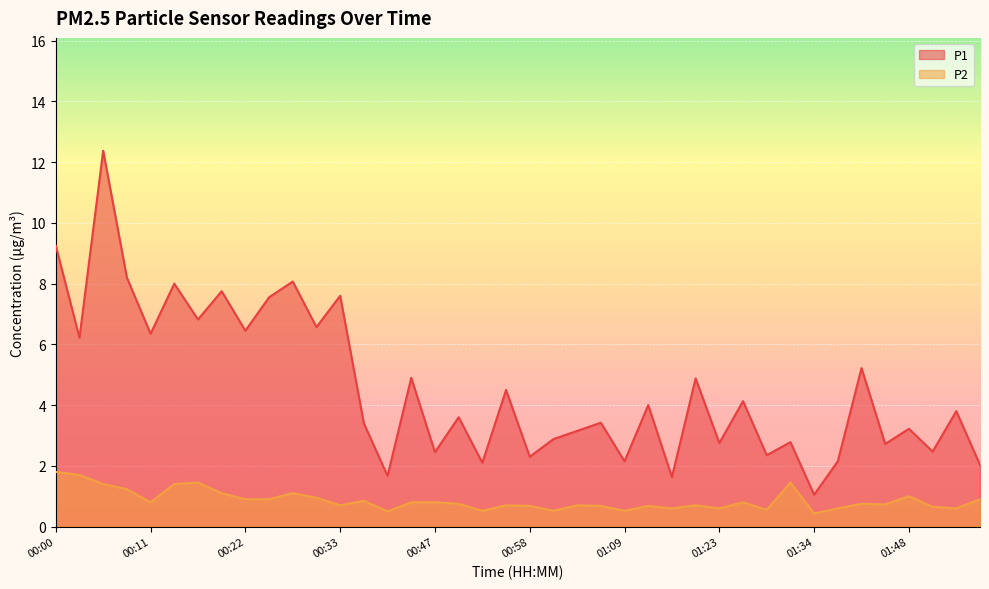

Reading left to right, extract all data points from this chart.

P1: 00:00=9.2	00:03=6.2	00:06=12.4	00:09=8.2	00:11=6.3	00:14=8.0	00:17=6.8	00:20=7.8	00:22=6.5	00:25=7.5	00:28=8.1	00:31=6.6	00:33=7.6	00:36=3.4	00:39=1.7	00:41=4.9	00:47=2.5	00:50=3.6	00:53=2.1	00:55=4.5	00:58=2.3	01:01=2.9	01:04=3.1	01:06=3.4	01:09=2.1	01:12=4.0	01:18=1.6	01:21=4.9	01:23=2.8	01:26=4.1	01:29=2.4	01:31=2.8	01:34=1.1	01:37=2.1	01:43=5.2	01:45=2.7	01:48=3.2	01:51=2.5	01:53=3.8	01:56=2.0
P2: 00:00=1.8	00:03=1.7	00:06=1.4	00:09=1.2	00:11=0.8	00:14=1.4	00:17=1.4	00:20=1.1	00:22=0.9	00:25=0.9	00:28=1.1	00:31=0.9	00:33=0.7	00:36=0.8	00:39=0.5	00:41=0.8	00:47=0.8	00:50=0.8	00:53=0.5	00:55=0.7	00:58=0.7	01:01=0.5	01:04=0.7	01:06=0.7	01:09=0.5	01:12=0.7	01:18=0.6	01:21=0.7	01:23=0.6	01:26=0.8	01:29=0.6	01:31=1.4	01:34=0.4	01:37=0.6	01:43=0.8	01:45=0.7	01:48=1.0	01:51=0.7	01:53=0.6	01:56=0.9